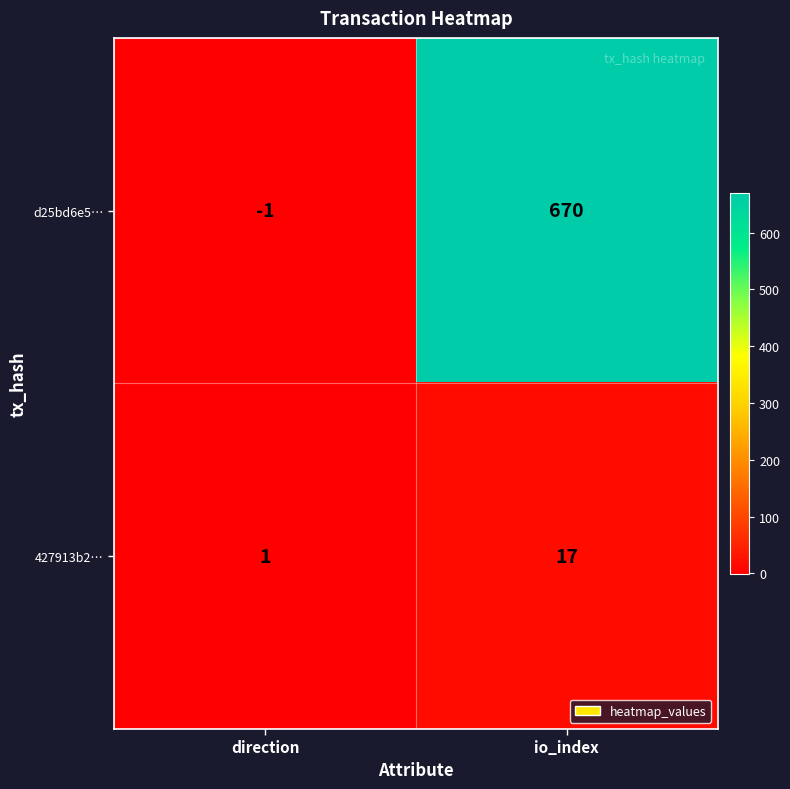

Which series has the largest total across all categories?

d25bd6e5…